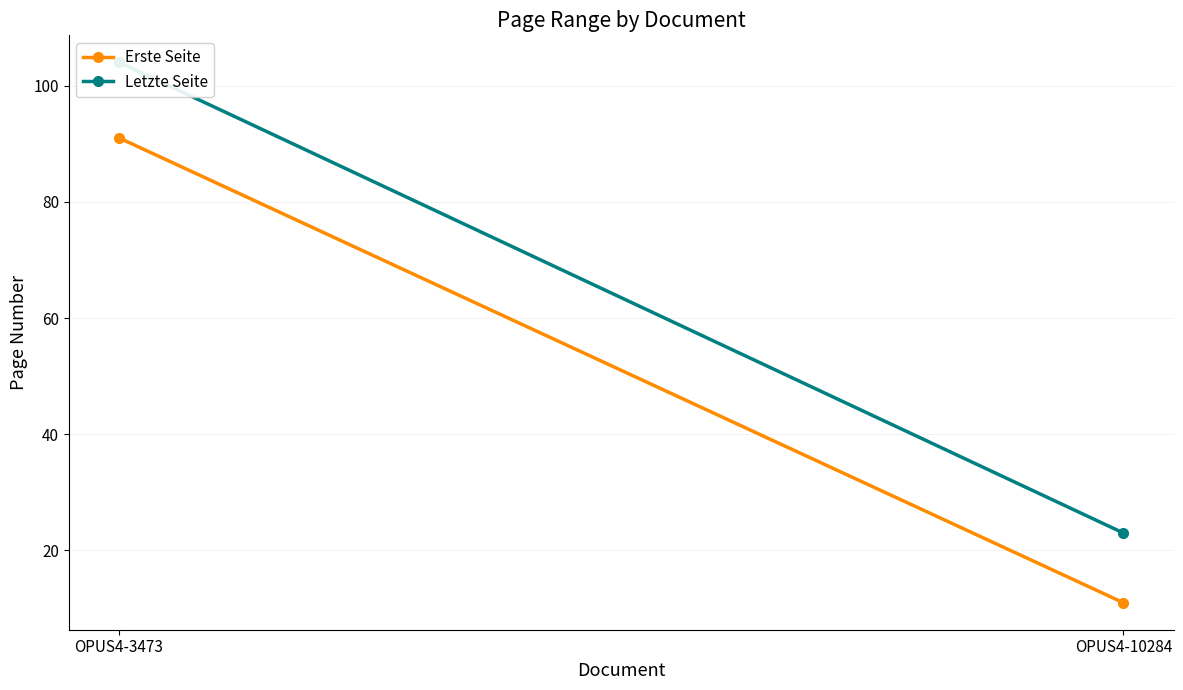

The value of Letzte Seite at OPUS4-3473 is 67. True or false?

False